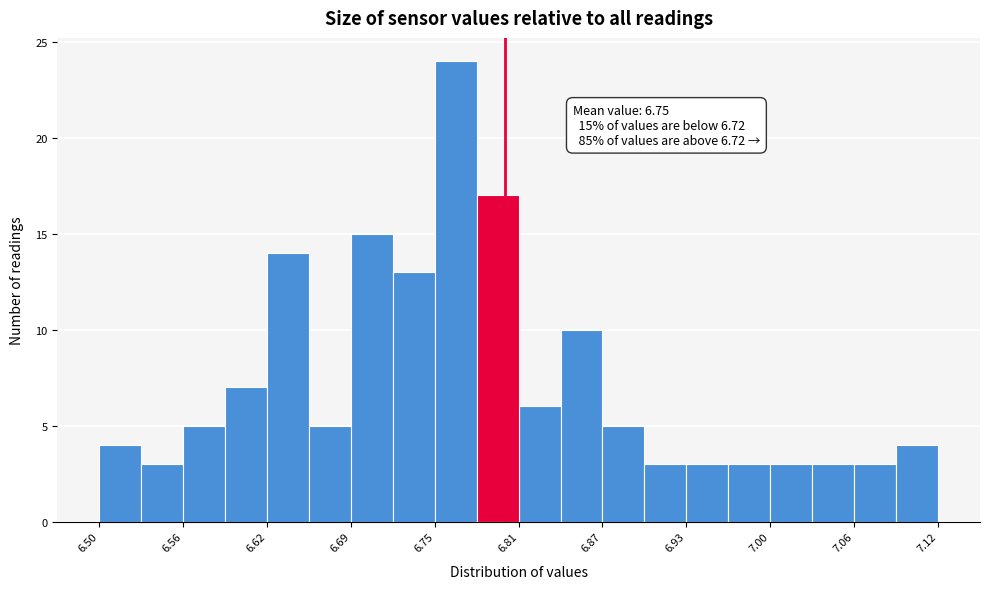

Around what value on the x-axis is the tallest bar? Give the approximate position of its centre, as read against the axis.

6.76